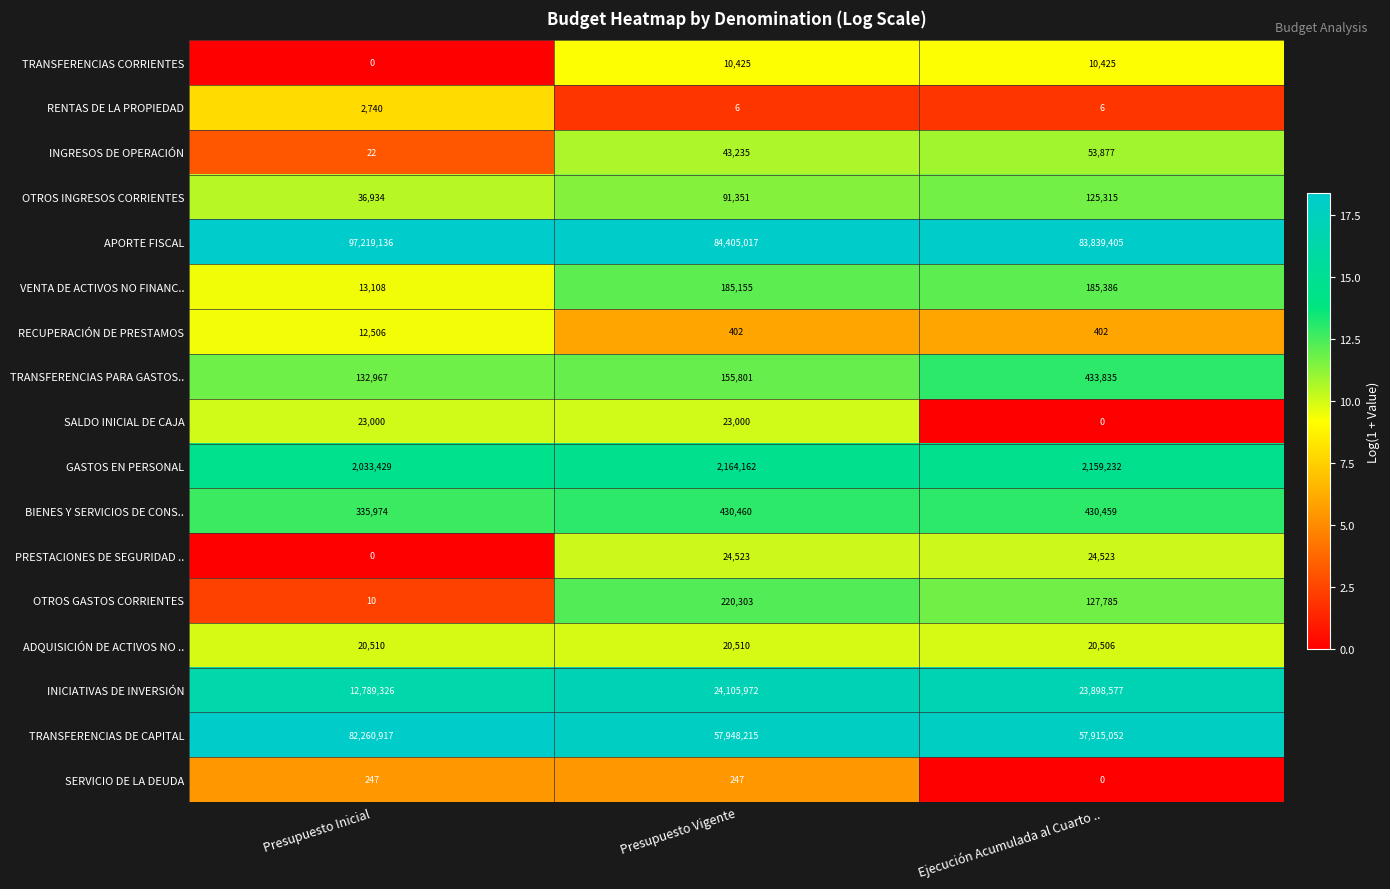

Rank the series by their maximum value, from lowest to highest.

SERVICIO DE LA DEUDA, RENTAS DE LA PROPIEDAD, TRANSFERENCIAS CORRIENTES, RECUPERACIÓN DE PRESTAMOS, ADQUISICIÓN DE ACTIVOS NO .., SALDO INICIAL DE CAJA, PRESTACIONES DE SEGURIDAD .., INGRESOS DE OPERACIÓN, OTROS INGRESOS CORRIENTES, VENTA DE ACTIVOS NO FINANC.., OTROS GASTOS CORRIENTES, BIENES Y SERVICIOS DE CONS.., TRANSFERENCIAS PARA GASTOS.., GASTOS EN PERSONAL, INICIATIVAS DE INVERSIÓN, TRANSFERENCIAS DE CAPITAL, APORTE FISCAL